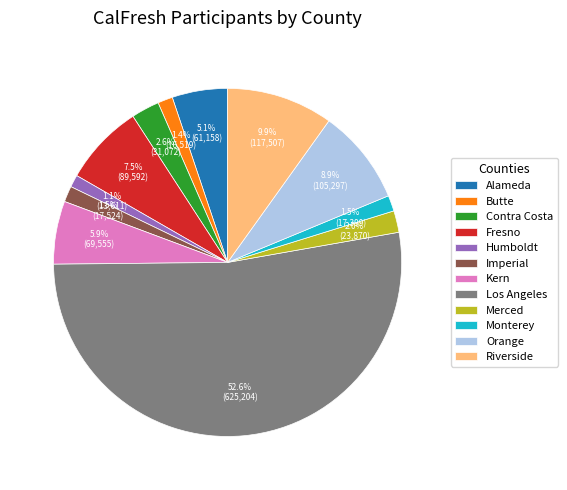

Is the sum of Butte and Contra Costa greater than half?

No